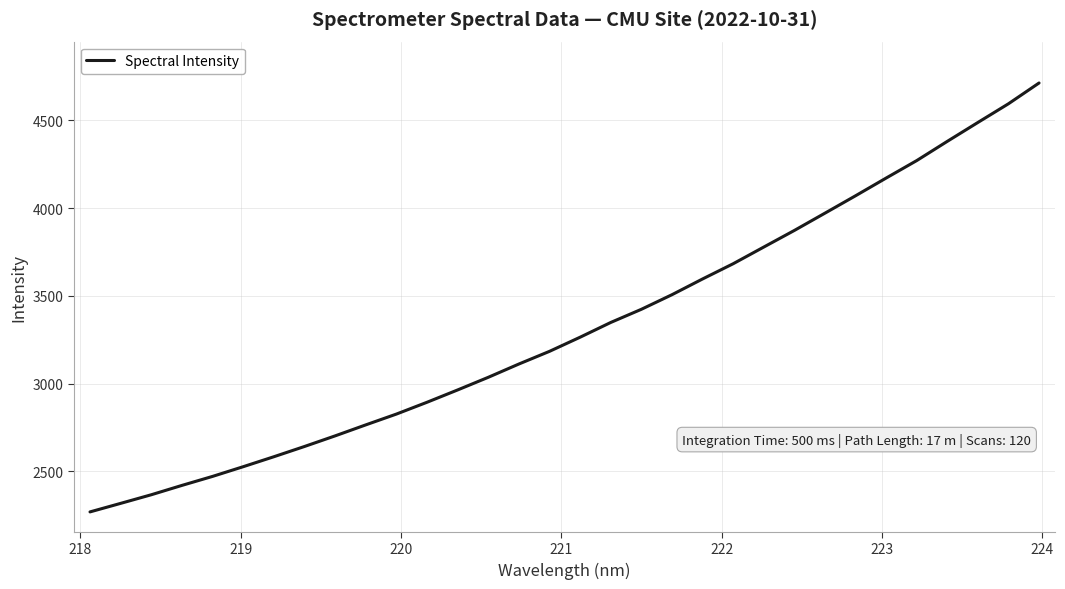

What is the difference between the second highest and minimum values?

2326.1